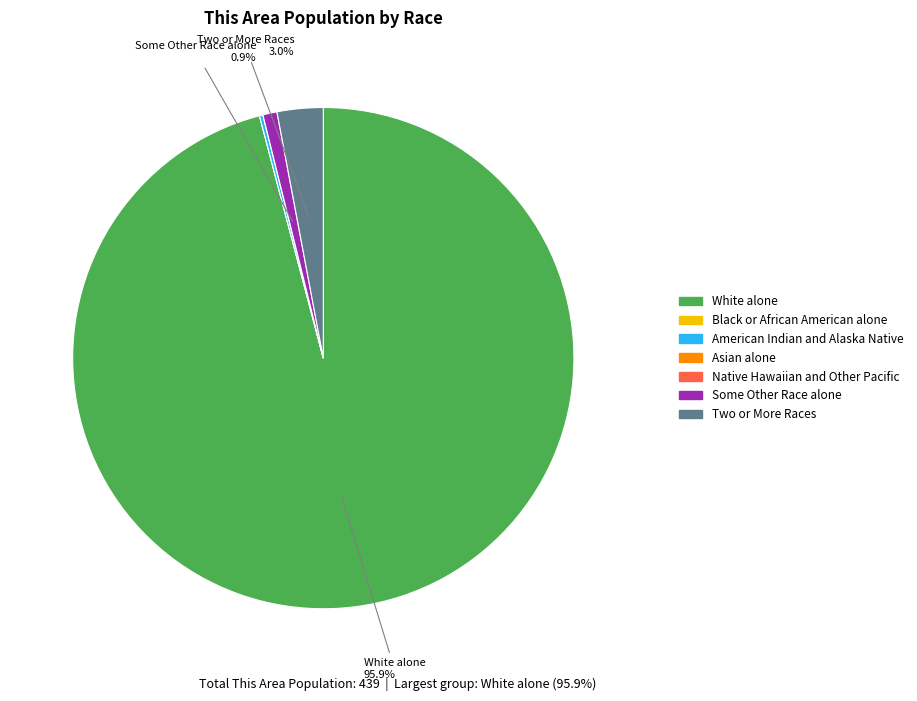

Which slice is the largest?

White alone